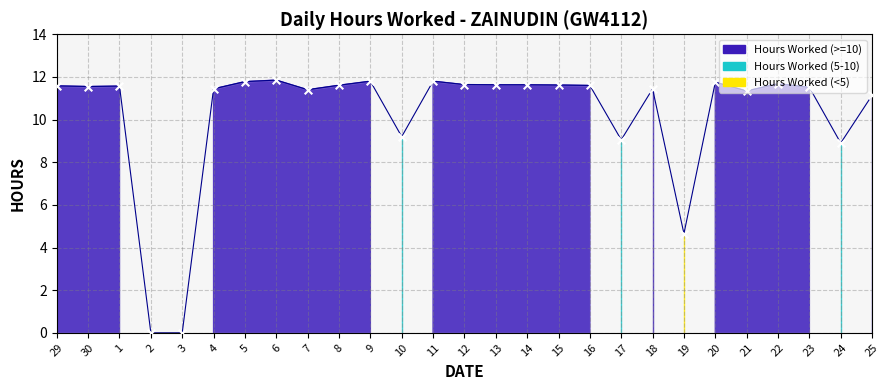

Which has a higher value, 17 or 21?

21